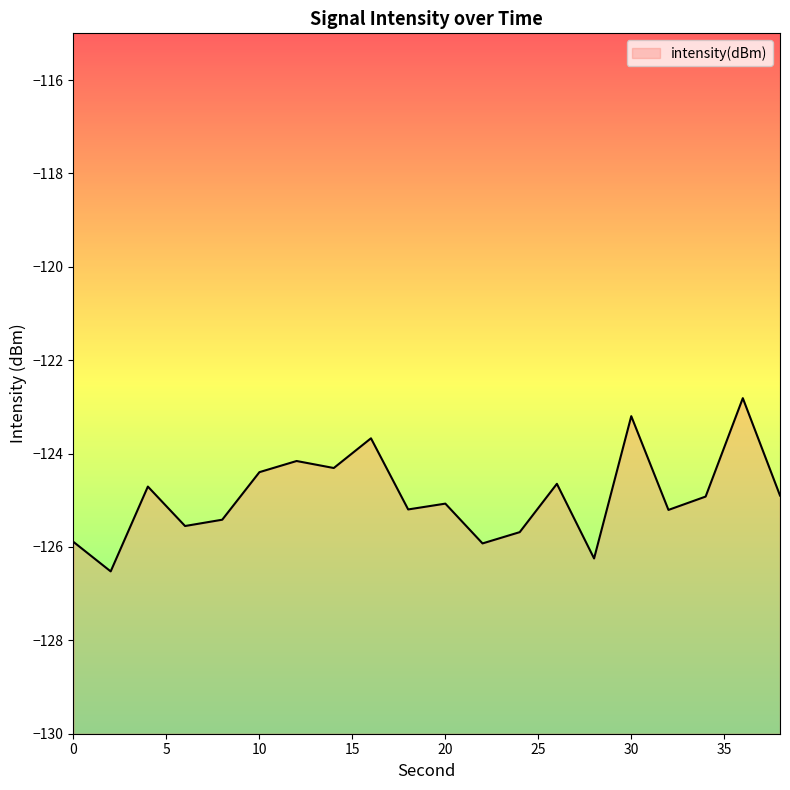

List the labels in order of value, largest first.

36, 30, 16, 12, 14, 10, 26, 4, 38, 34, 20, 18, 32, 8, 6, 24, 0, 22, 28, 2